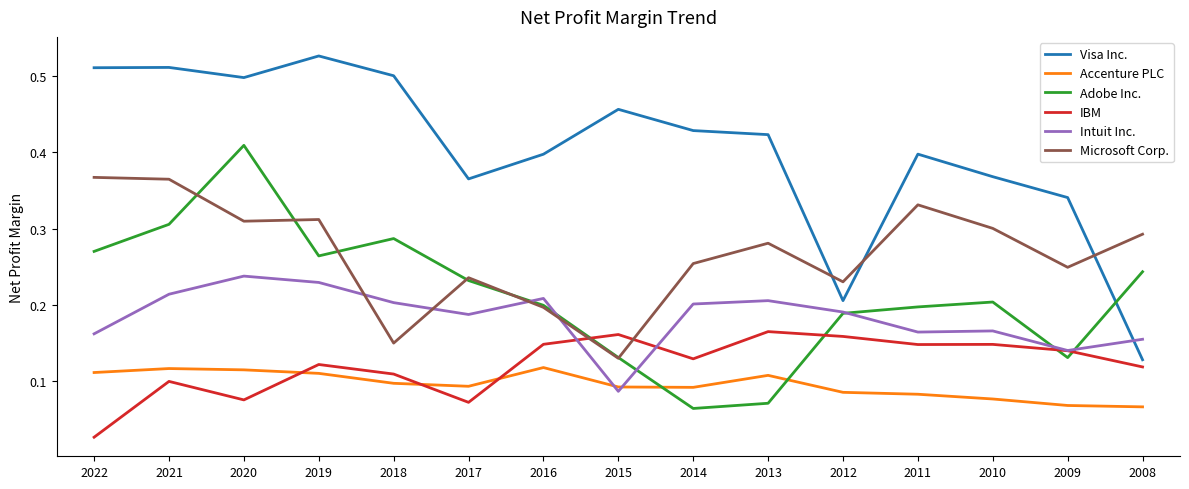

Where is Microsoft Corp. nearest to the value 0?

2015